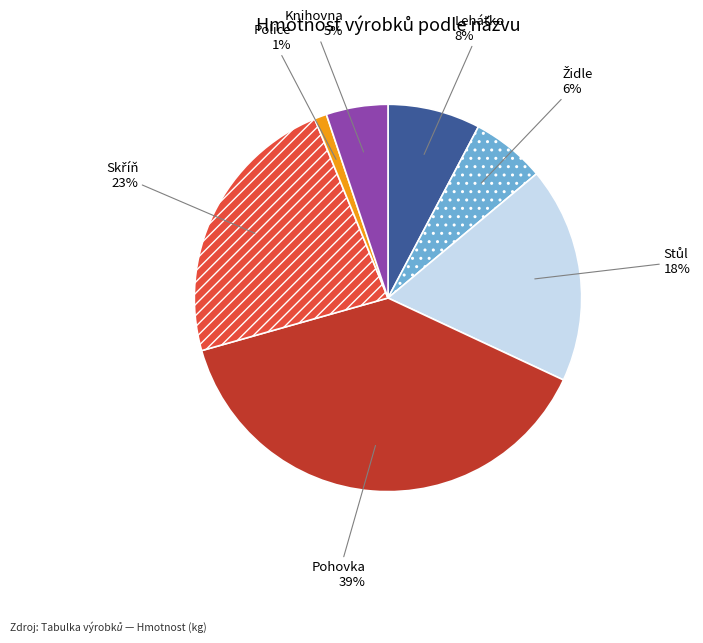

Is it true that Police is 11% of the pie?

False